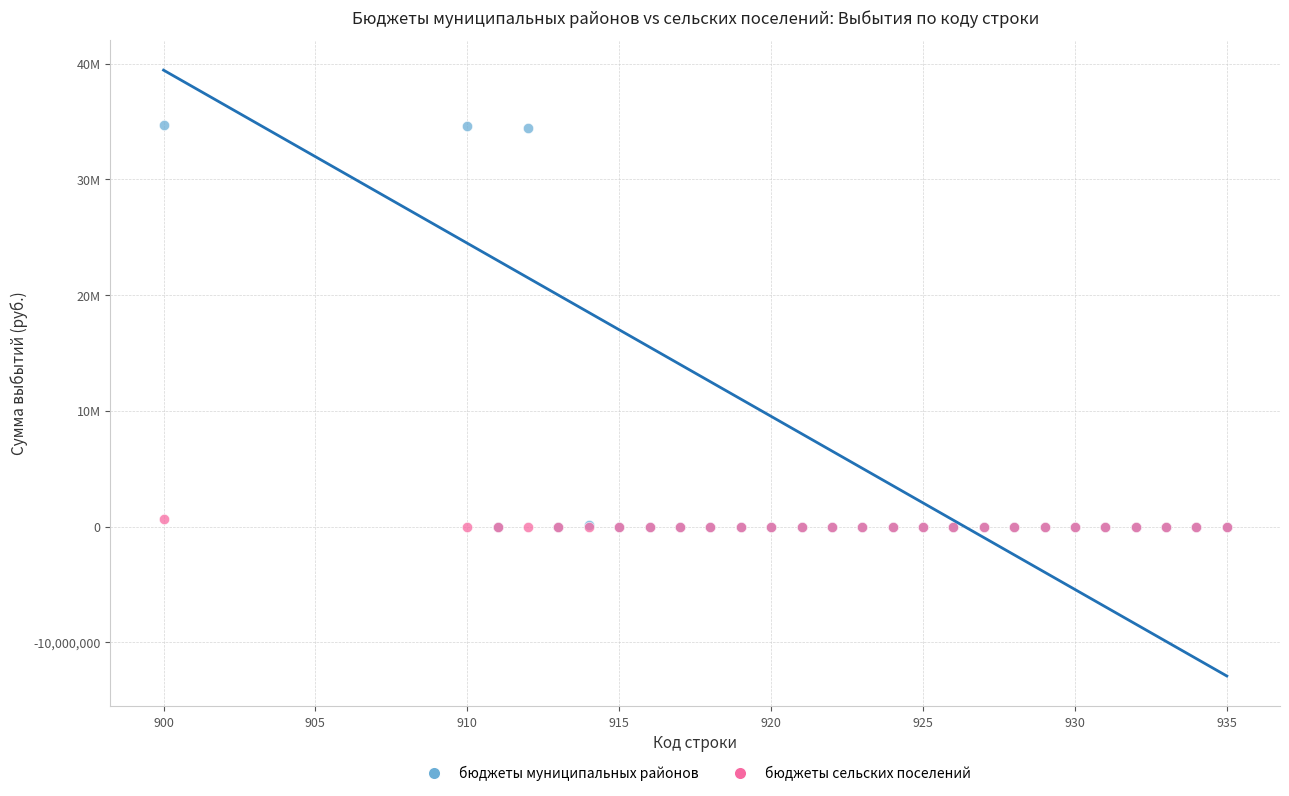

What are all the series names shown in the legend?

бюджеты муниципальных районов, бюджеты сельских поселений